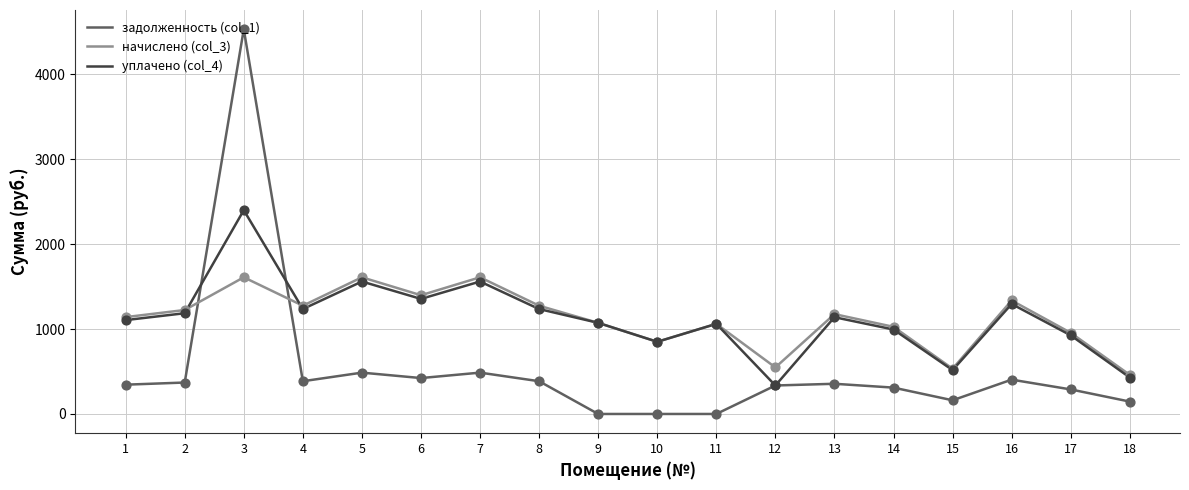

At how many categories does at least one series exceed 1523?

3